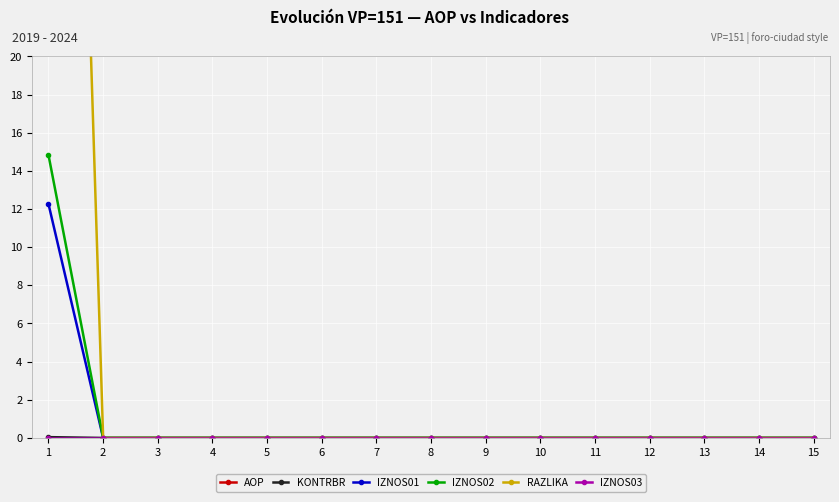

Is it true that AOP equals 750.0 at 15?

True